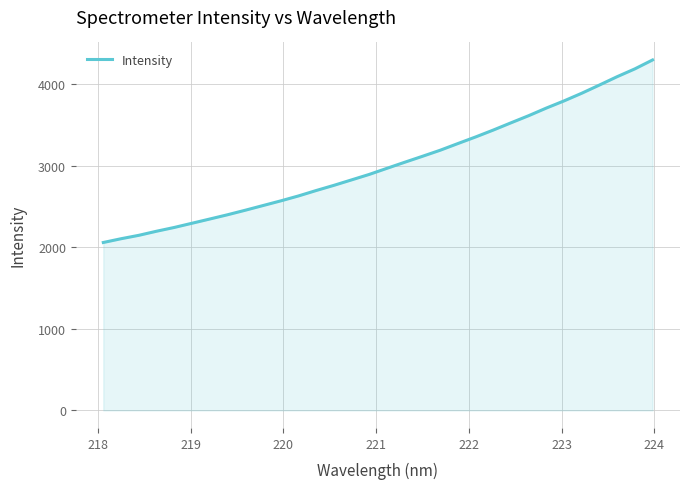

What is the maximum value shown in the chart?

4295.5